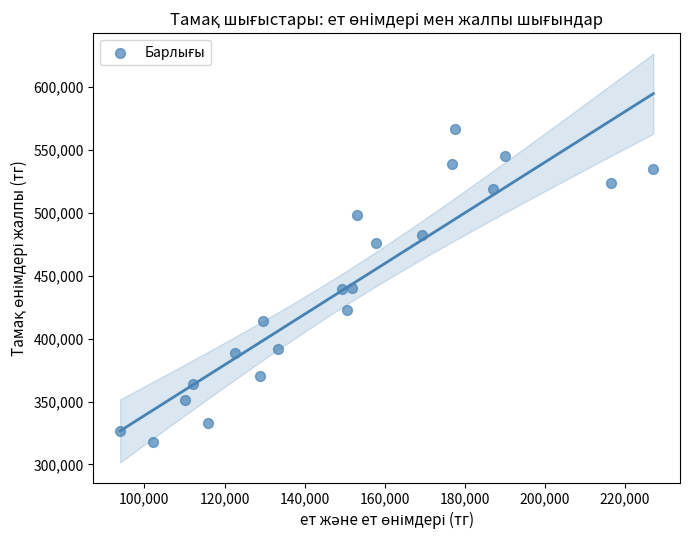

What is the range of Y values (max minus min)?

248689